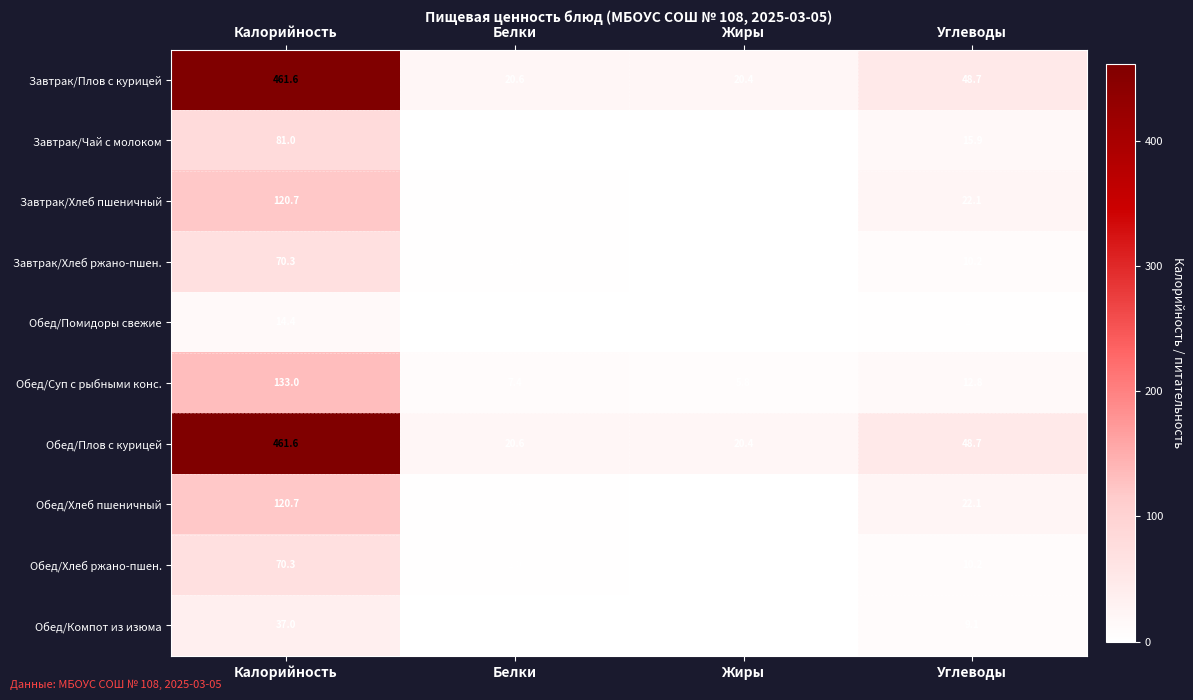

What is the minimum value for Обед/Хлеб пшеничный?

0.4